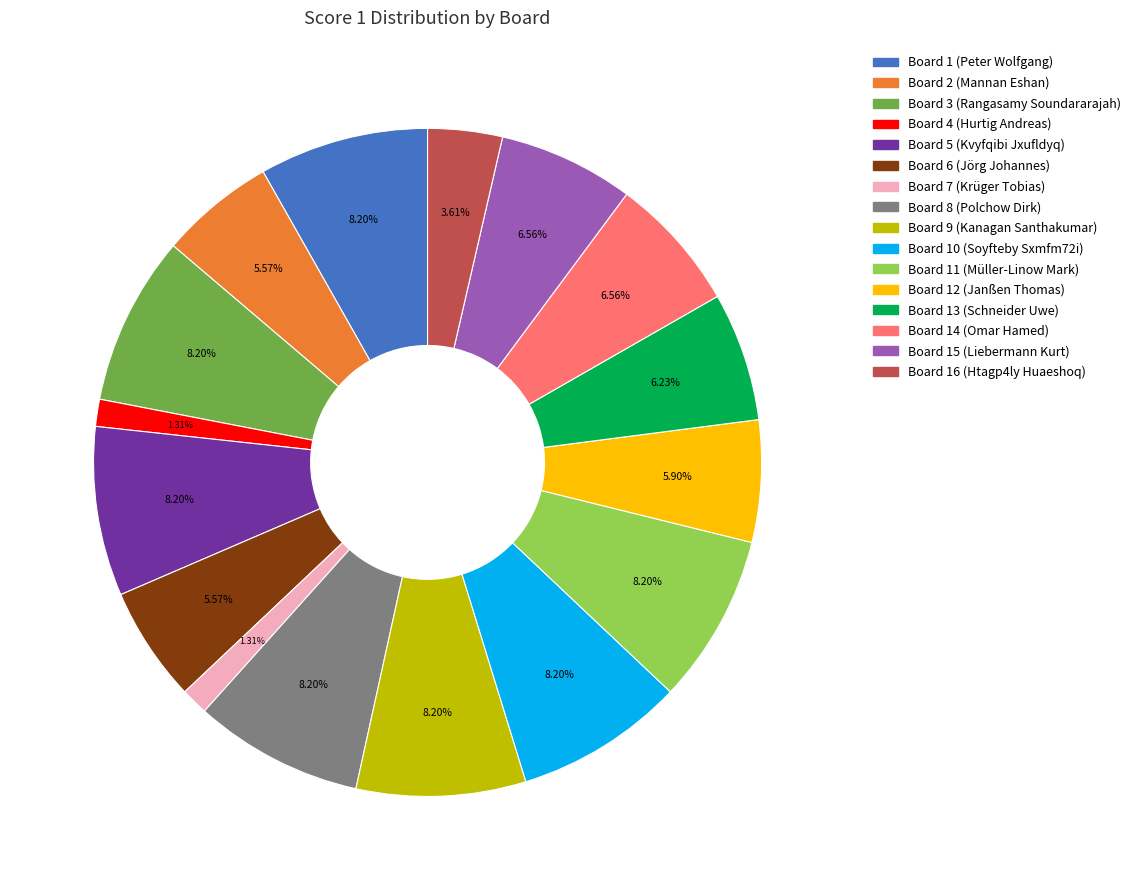

What percentage is the Board 1 (Peter Wolfgang) slice, to the nearest percent?

8%